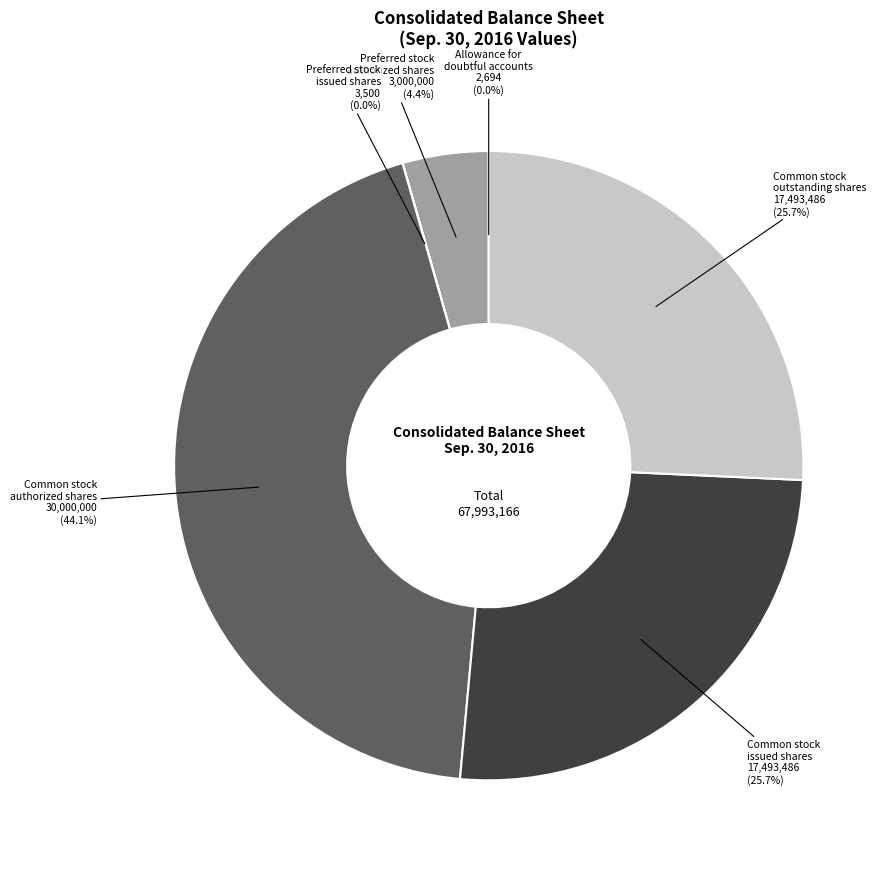

Does Common stock issued shares represent more than half of the total?

No